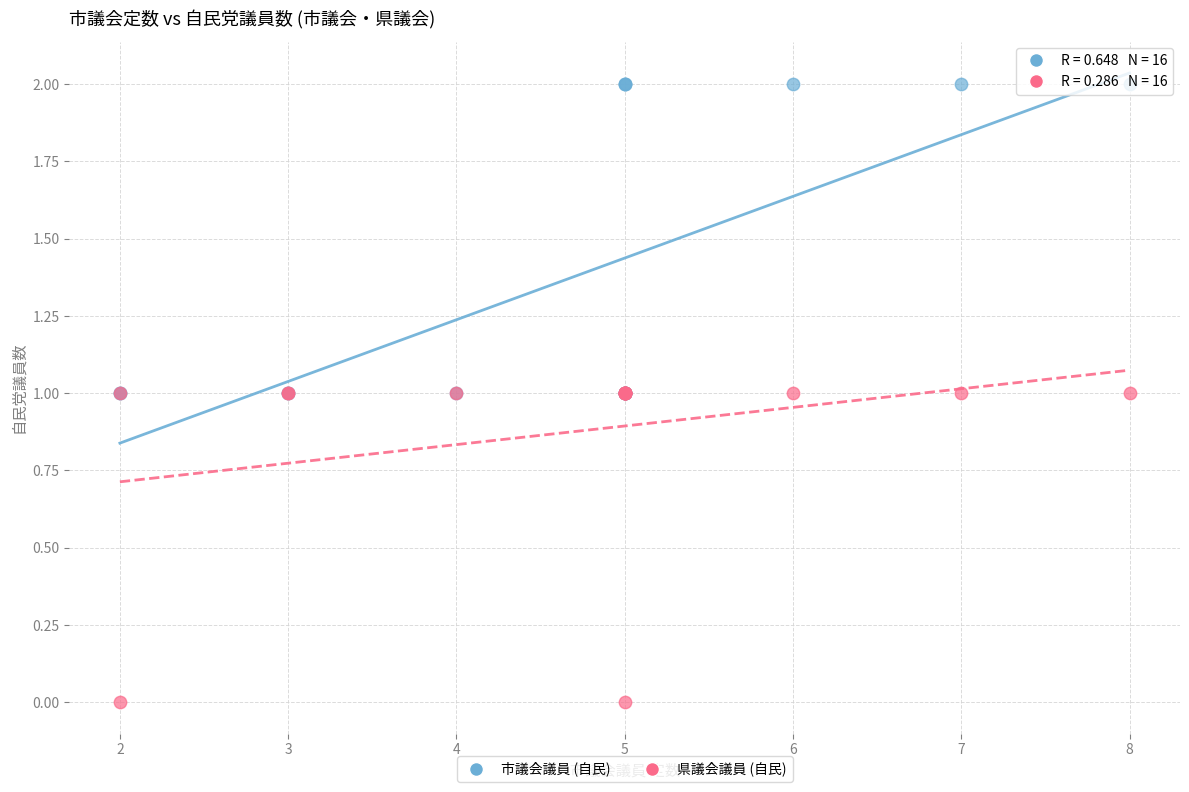

What are all the series names shown in the legend?

市議会議員 (自民), 県議会議員 (自民)